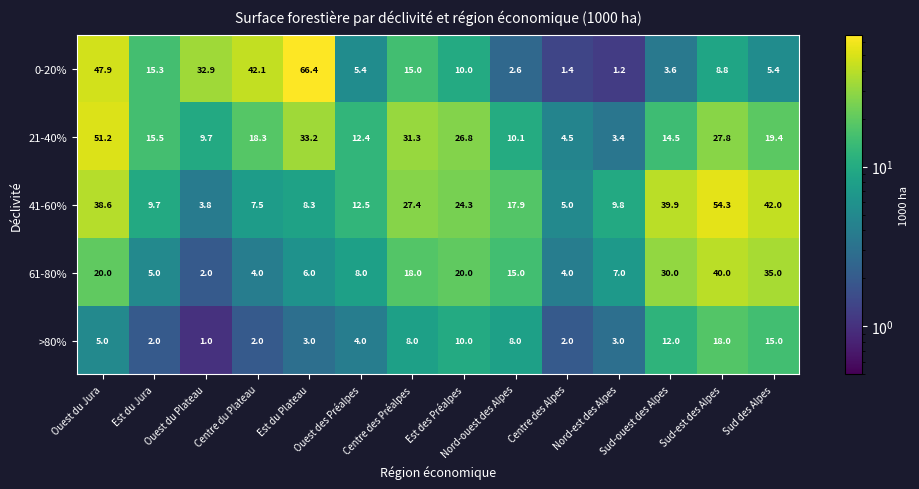

What is the difference between the second highest and second lowest values in the 41-60% series?

37.0